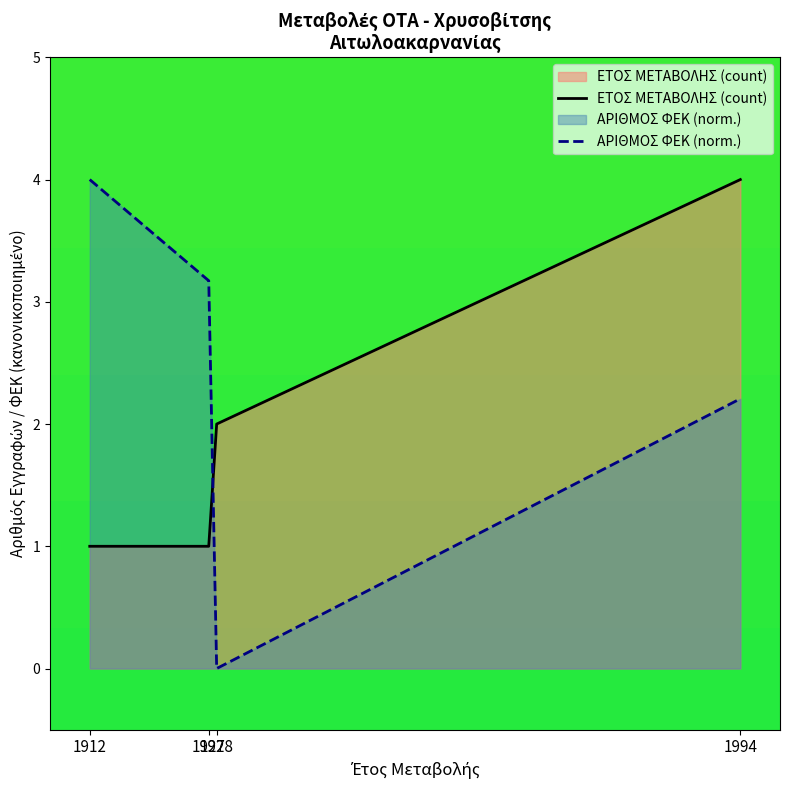

True or false: ΑΡΙΘΜΟΣ ΦΕΚ (norm.) has a value of 4.0 at 1912.

True